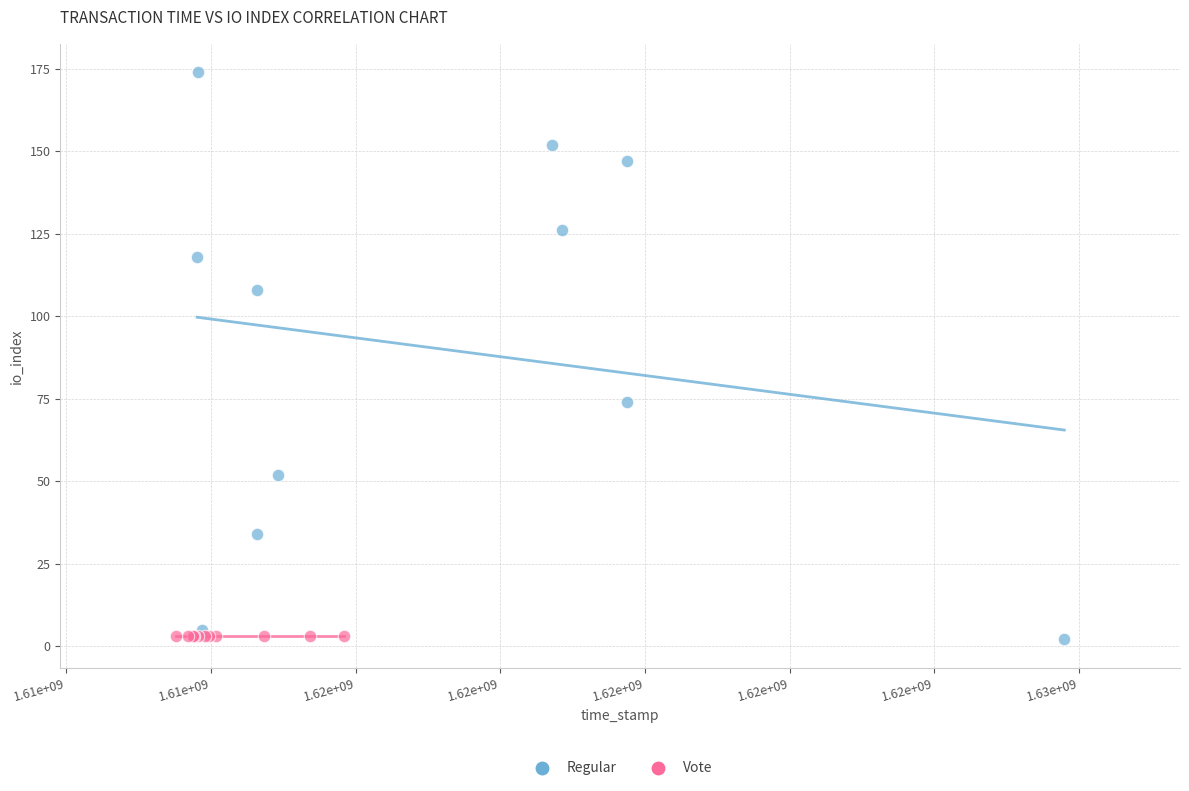

Which series reaches the maximum Y coordinate?

Regular